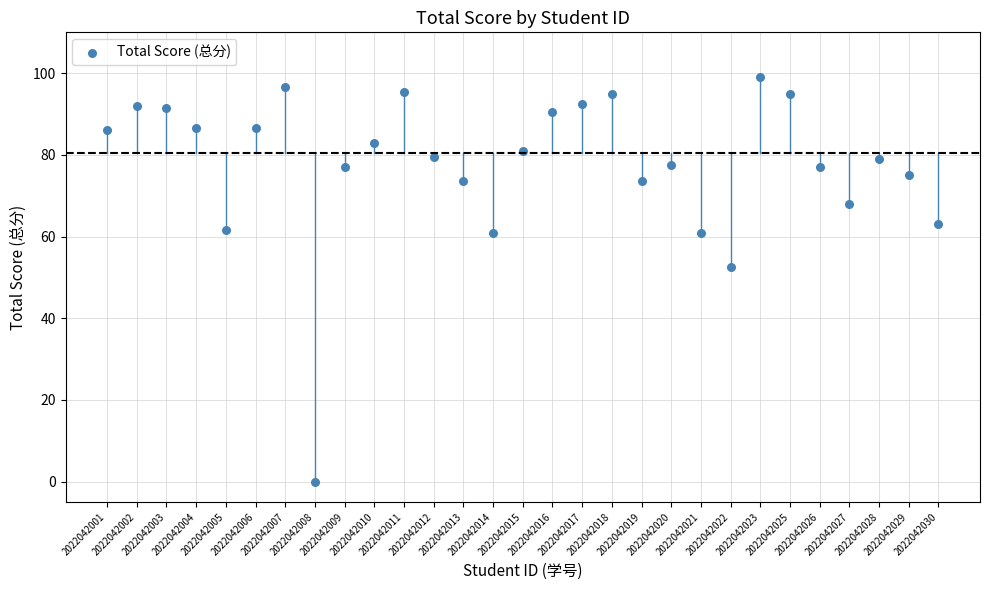

What is the range of Y values (max minus min)?

99.0